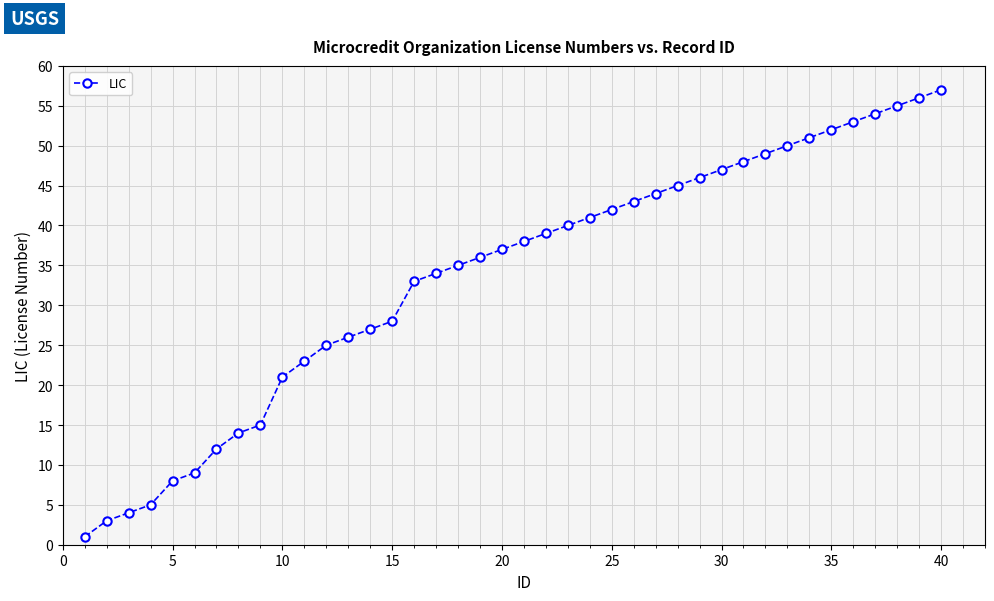

What is the value of the 20th point from the left?

37